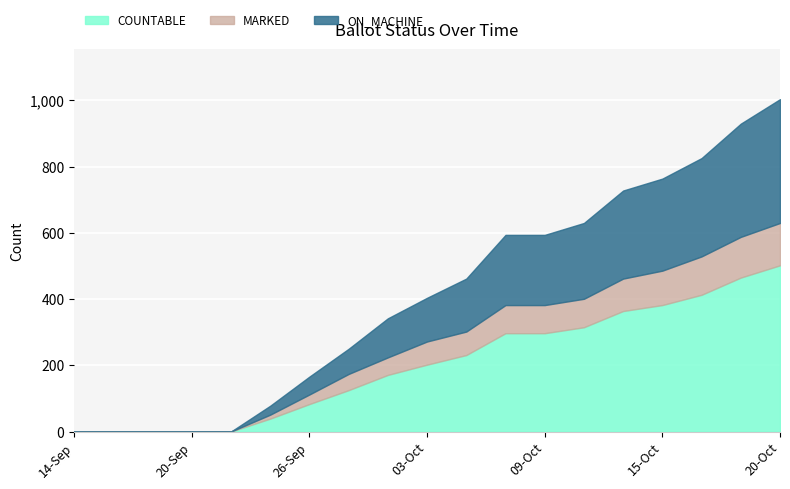

What is the difference between the MARKED values at 24-Sep and 22-Sep?

12